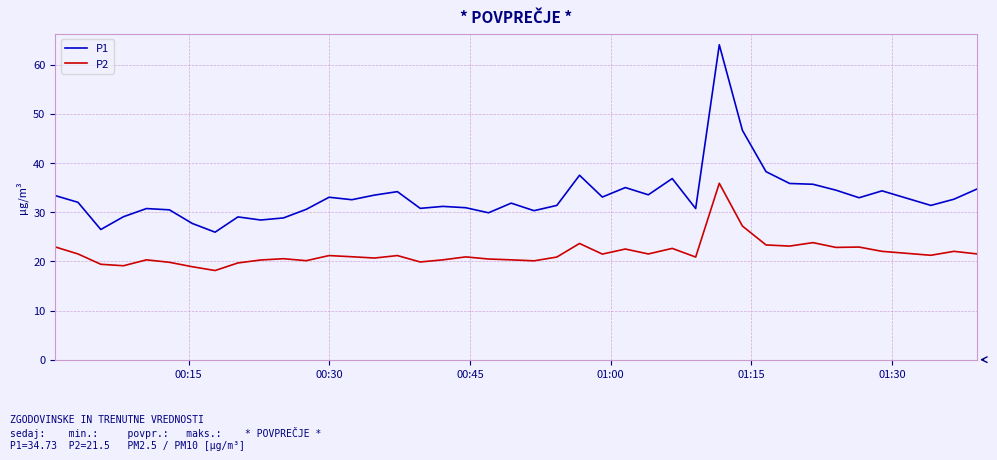

Which series has the largest total across all categories?

P1